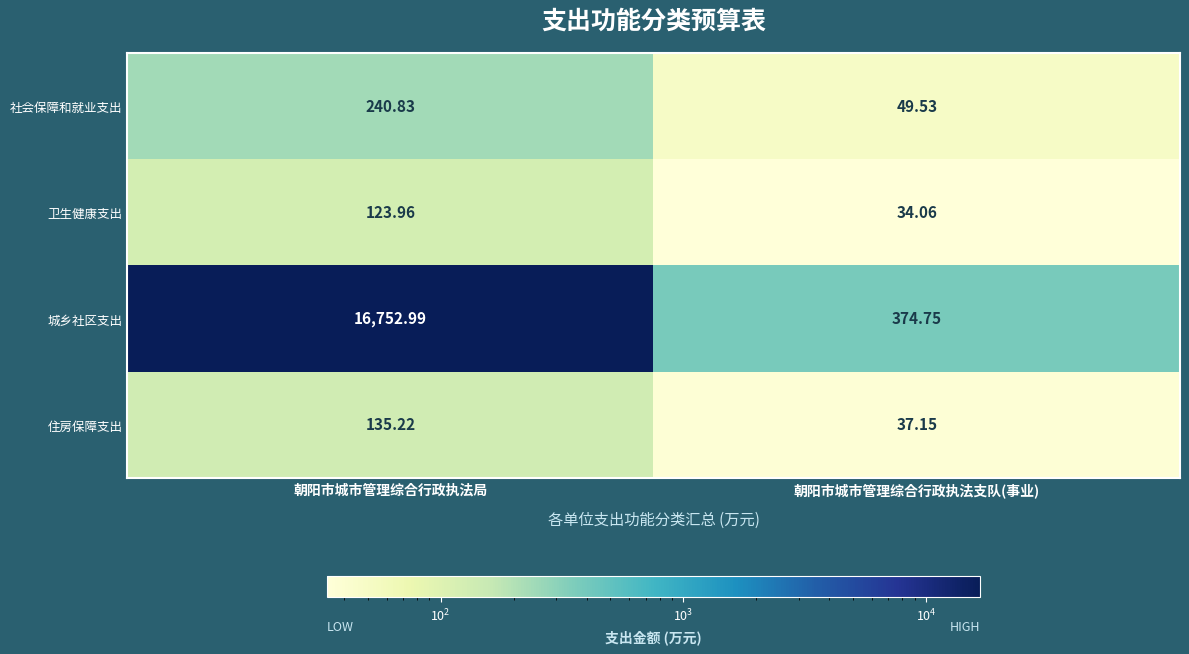

At 朝阳市城市管理综合行政执法支队(事业), list the series in order from largest to smallest.

城乡社区支出, 社会保障和就业支出, 住房保障支出, 卫生健康支出